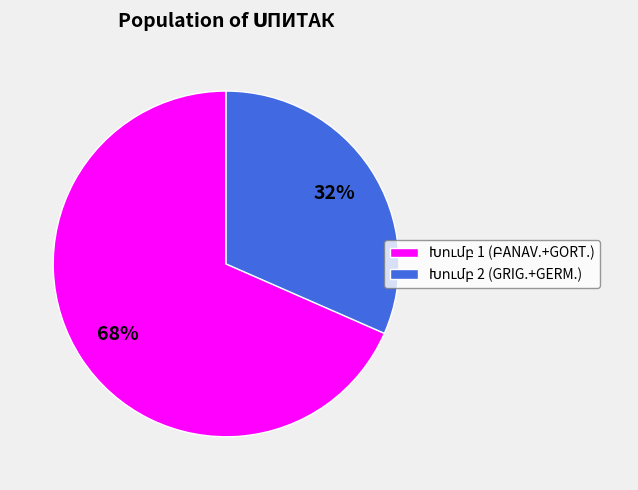

To the nearest percent, what is the average slice percentage?

50%